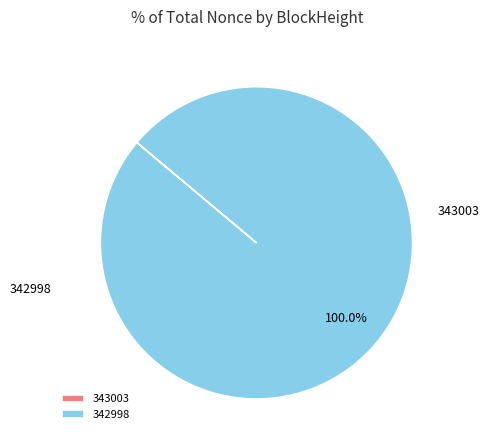

What percentage is the 342998 slice, to the nearest percent?

100%